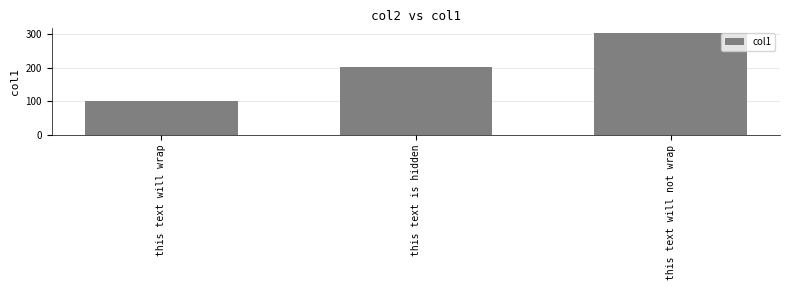

Count the values in the range 101 to 301.

3